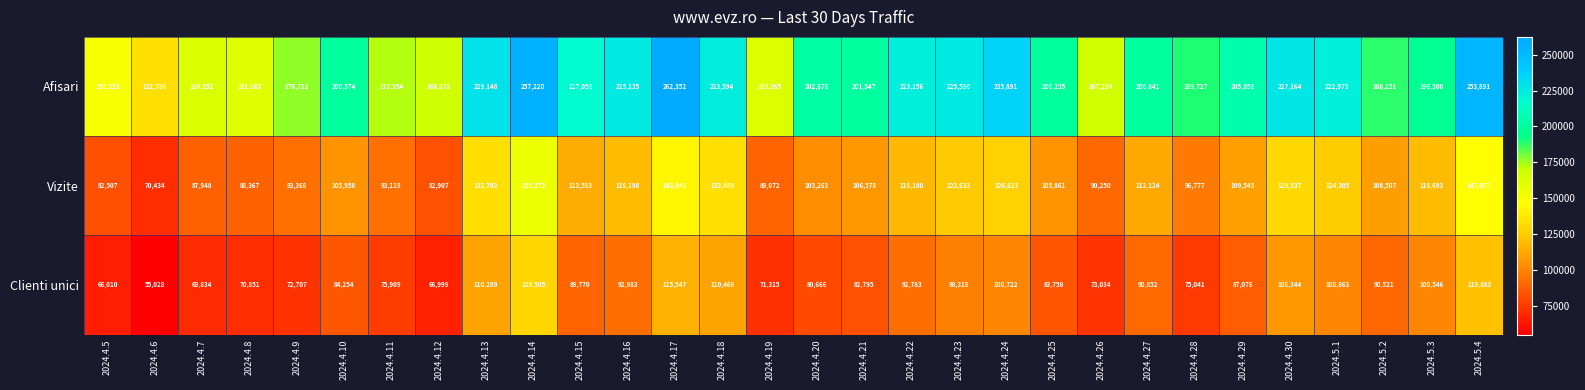

What is the sum of all Afisari values?

6045786